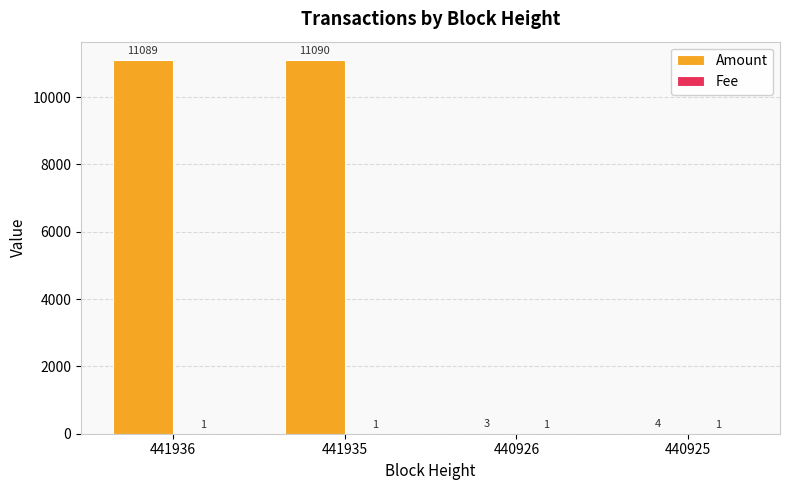

The value of Amount at 440925 is 4. True or false?

True